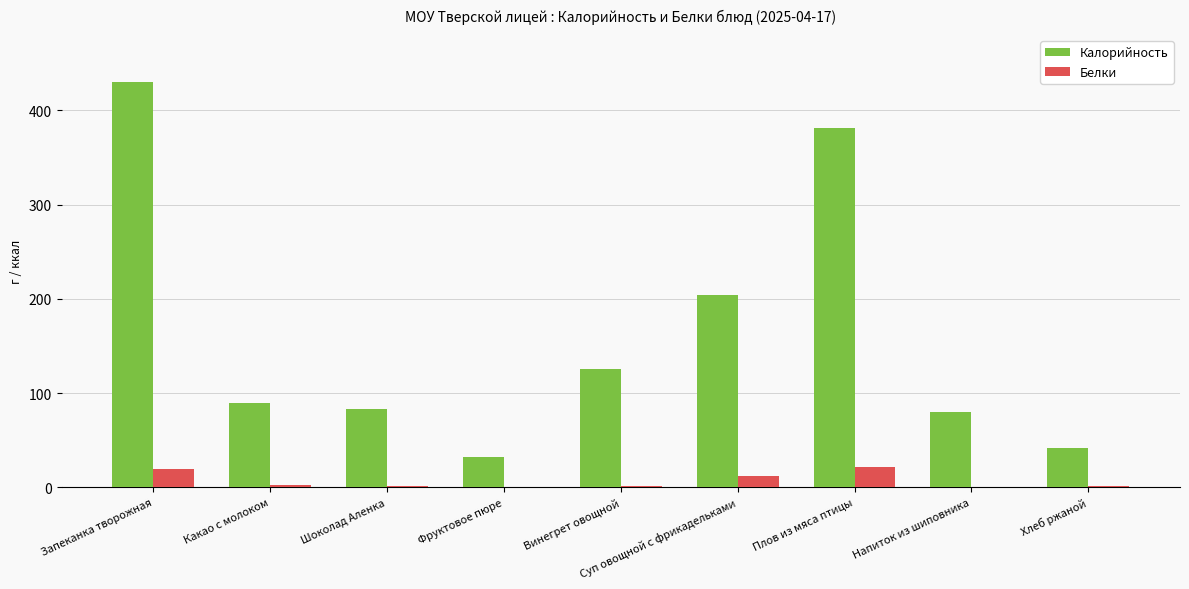

What is the maximum value for Калорийность?

430.5